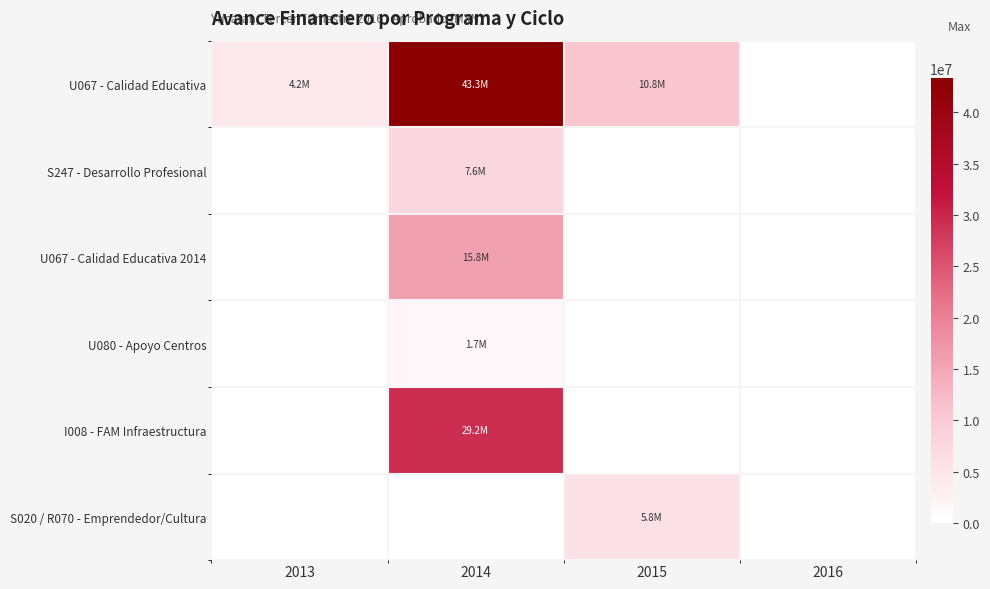

Reading left to right, extract all data points from this chart.

U067 - Calidad Educativa: 2013=4238980	2014=43344660	2015=10784800	2016=0
S247 - Desarrollo Profesional: 2013=0	2014=7599792	2015=0	2016=0
U067 - Calidad Educativa 2014: 2013=0	2014=15798225	2015=0	2016=0
U080 - Apoyo Centros: 2013=0	2014=1670000	2015=0	2016=0
I008 - FAM Infraestructura: 2013=0	2014=29242274	2015=0	2016=0
S020 / R070 - Emprendedor/Cultura: 2013=0	2014=0	2015=5761000	2016=0